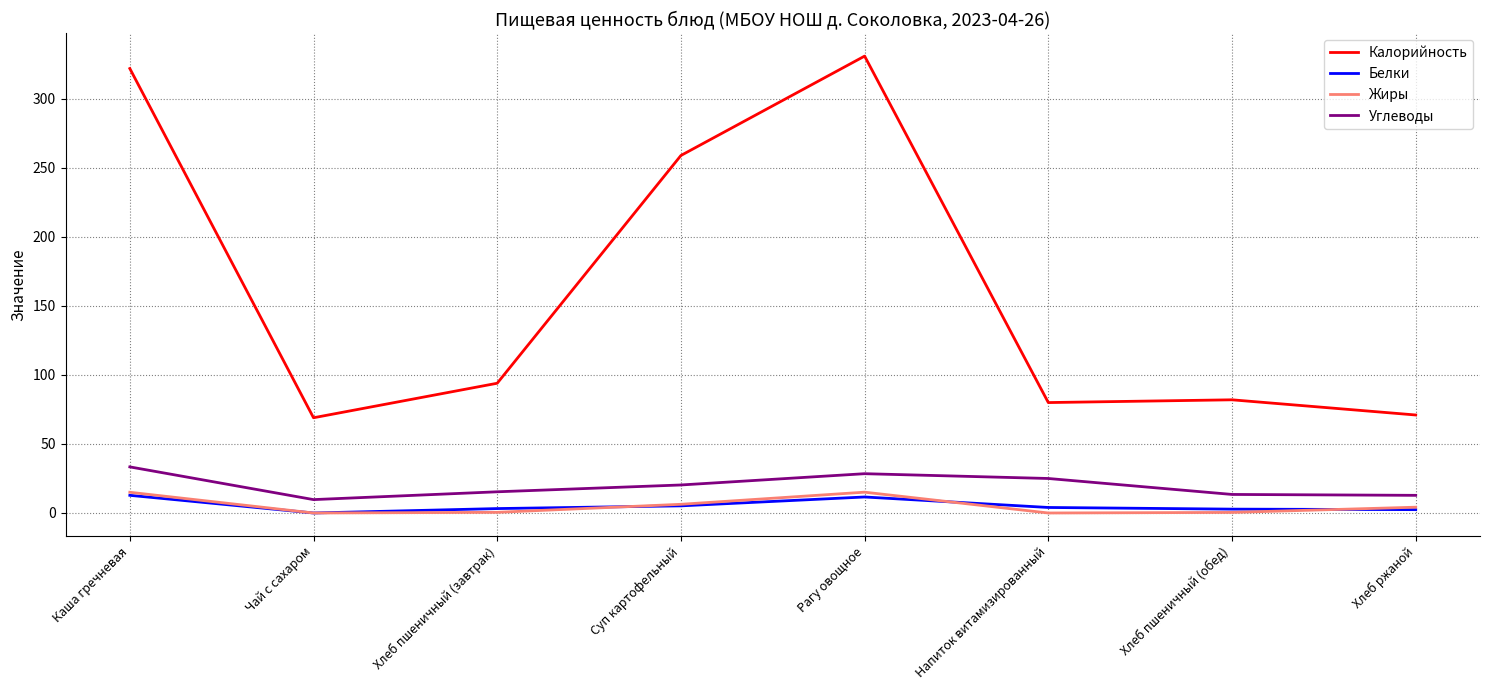

True or false: Углеводы and Белки intersect in this chart.

False